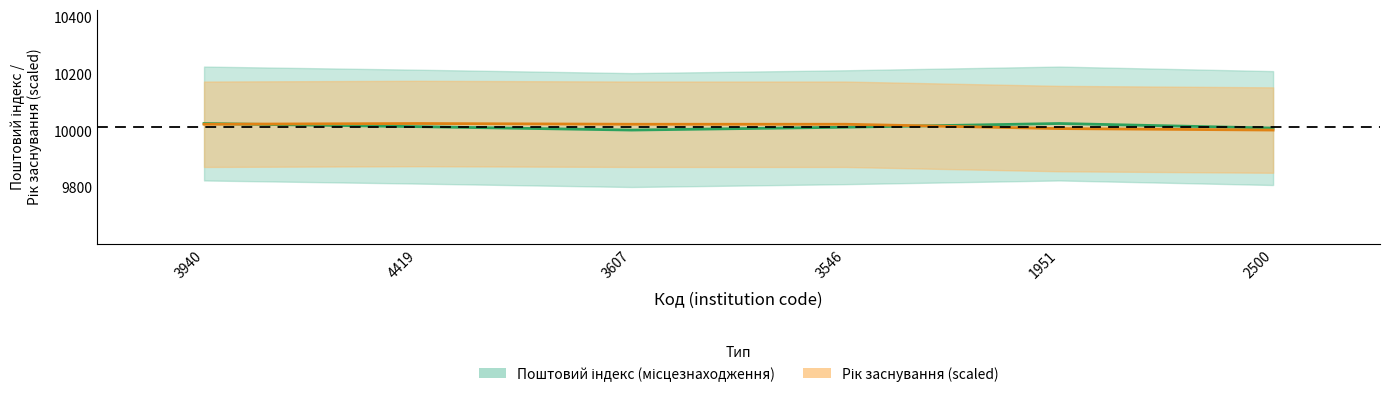

At which category is the sum across all series the highest?

3940